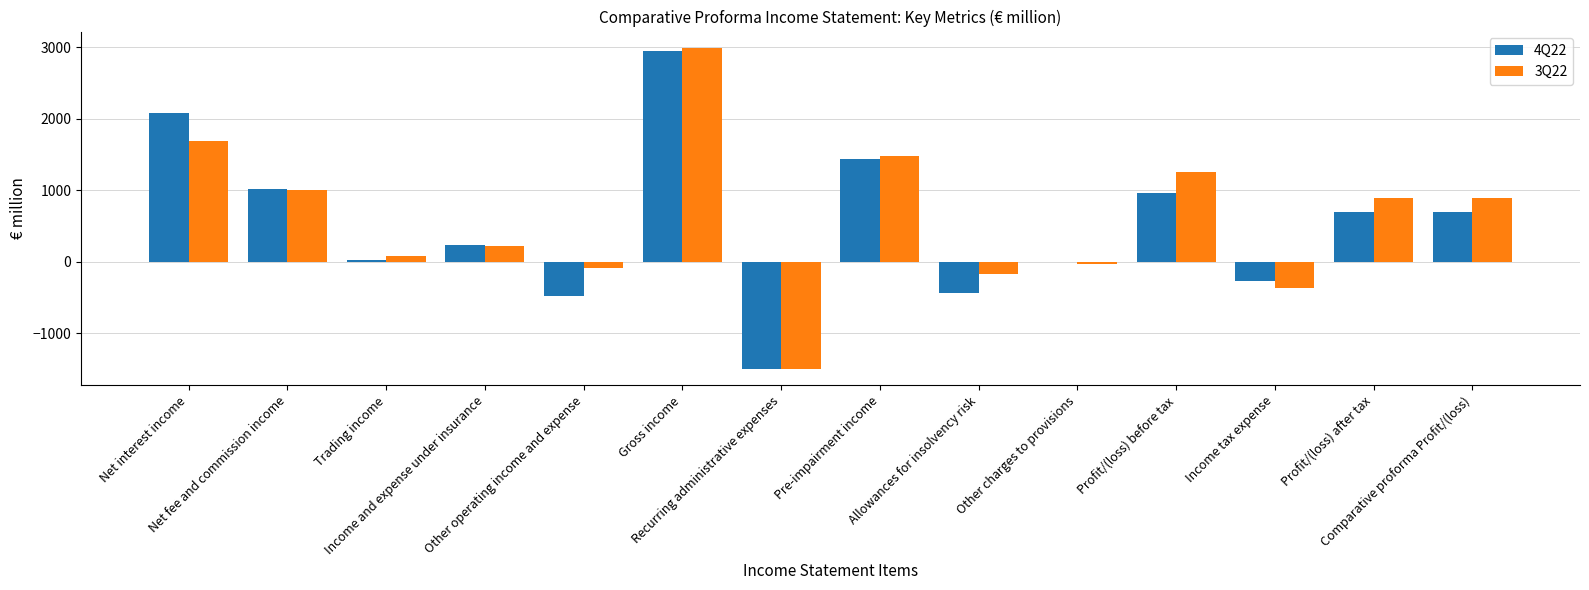

What is the maximum value for 3Q22?

2991.7